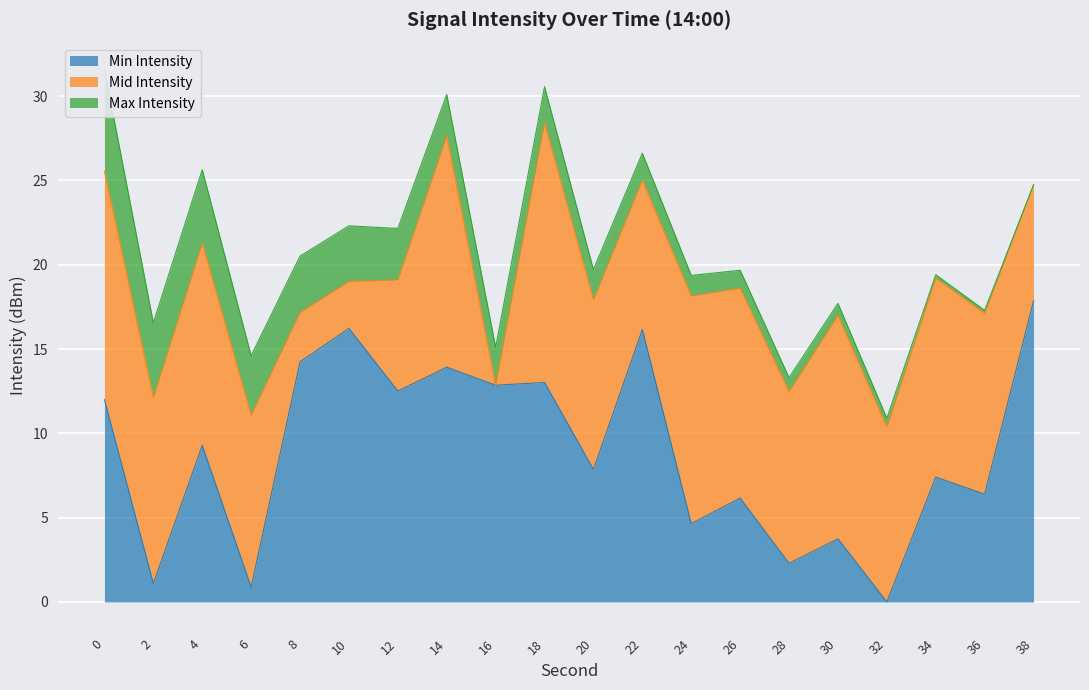

How many interior local peaks does the Mid Intensity series have?

6